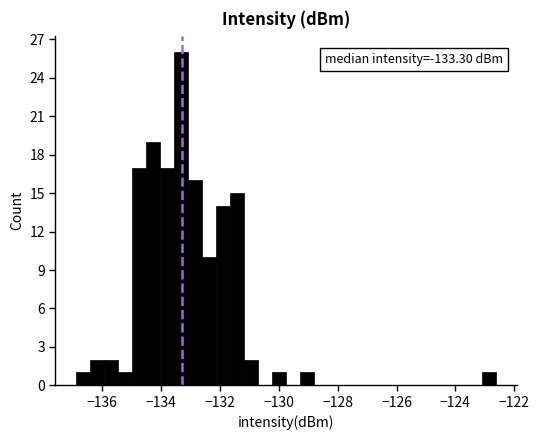

Read against the x-axis, roughly where is the centre of the tallest bar?

-133.4